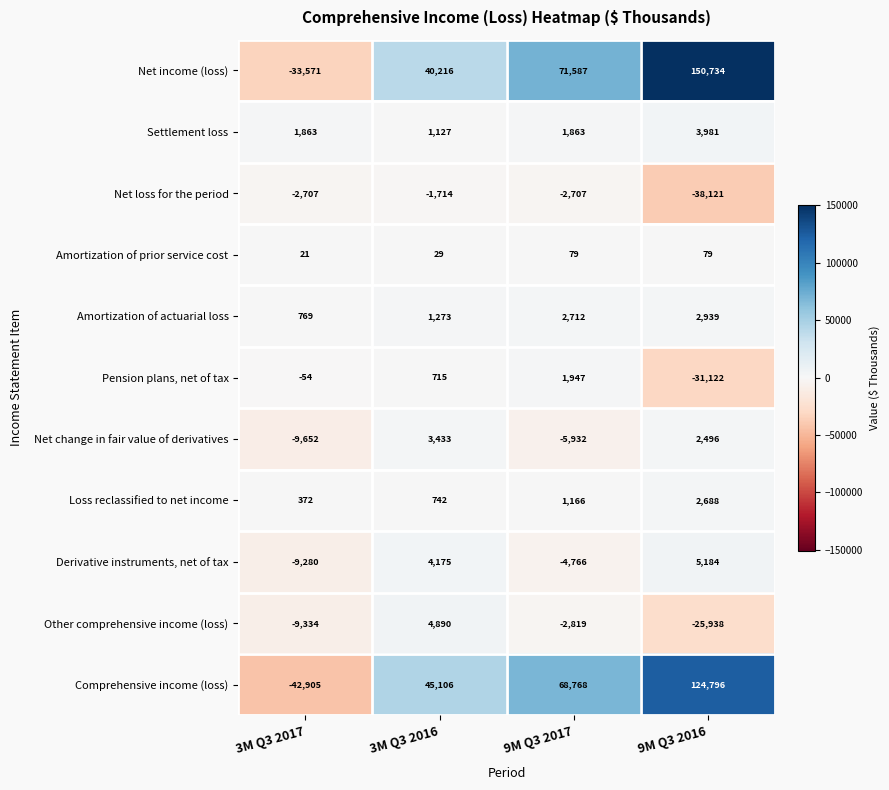

What is the average value of the Other comprehensive income (loss) series?

-8300